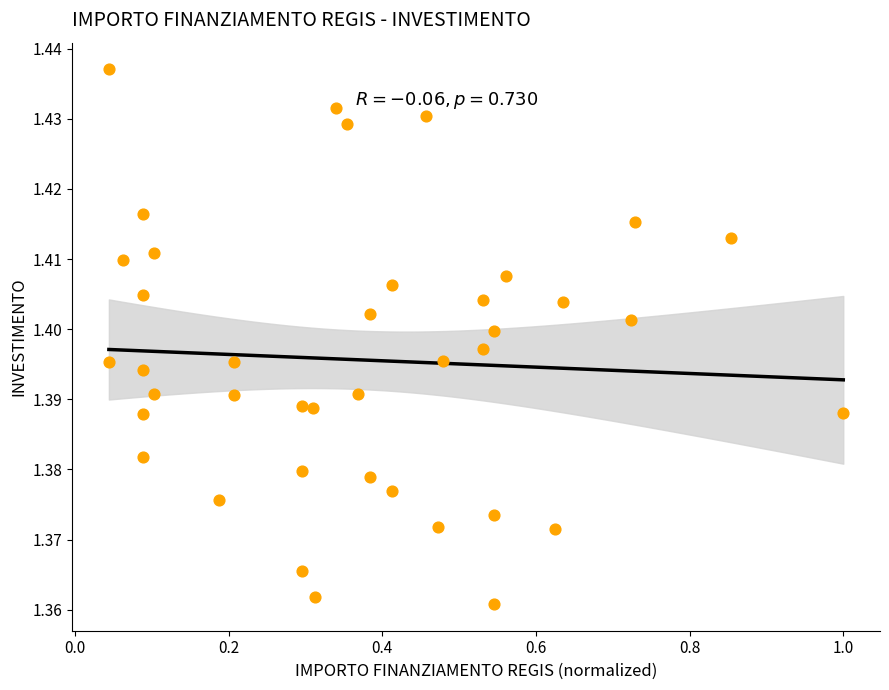

What is the range of X values (max minus min)?

1.0